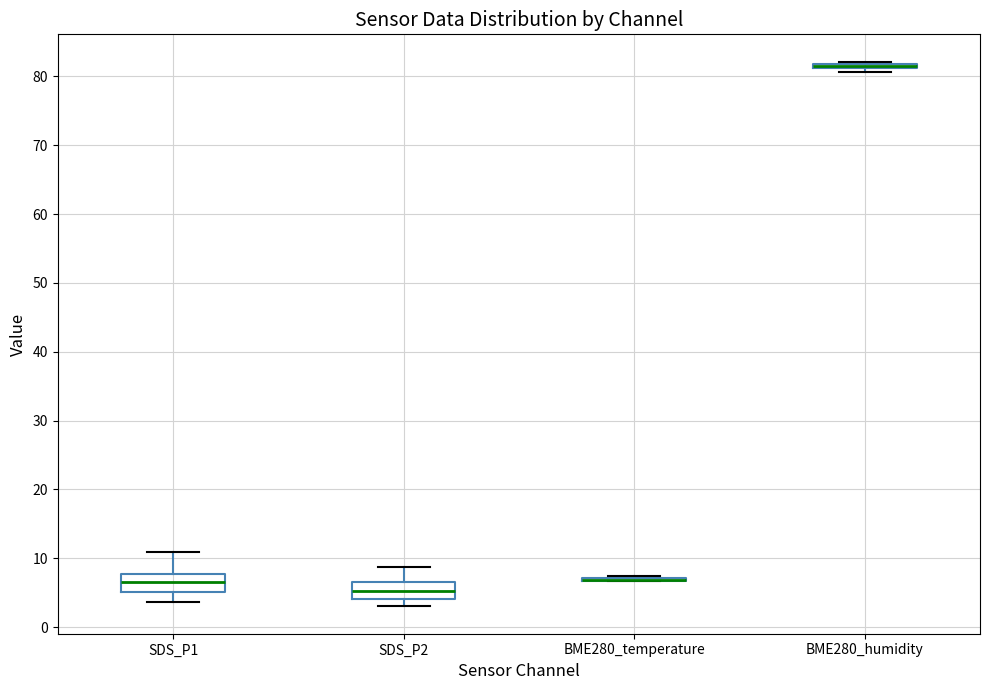

Where is the upper edge of the box for SDS_P2 on the y-axis? The values are not printed on the chart, so give them approximately, as read against the axis.

7